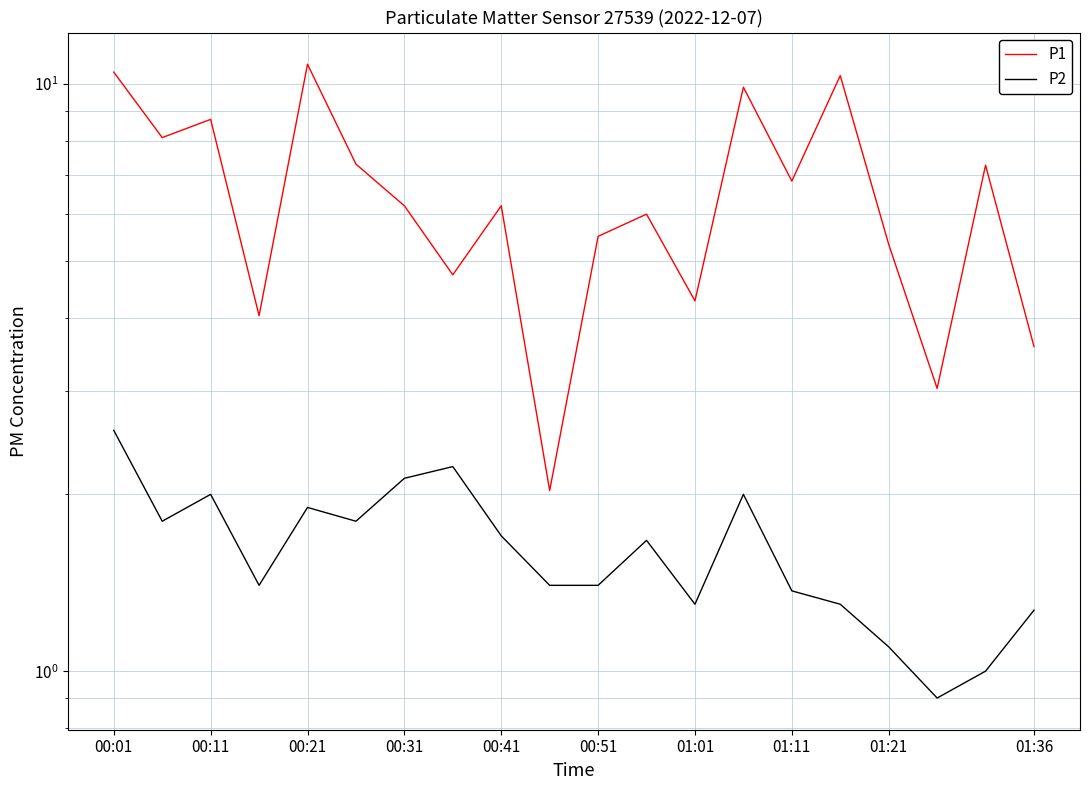

How many series are shown in this chart?

2